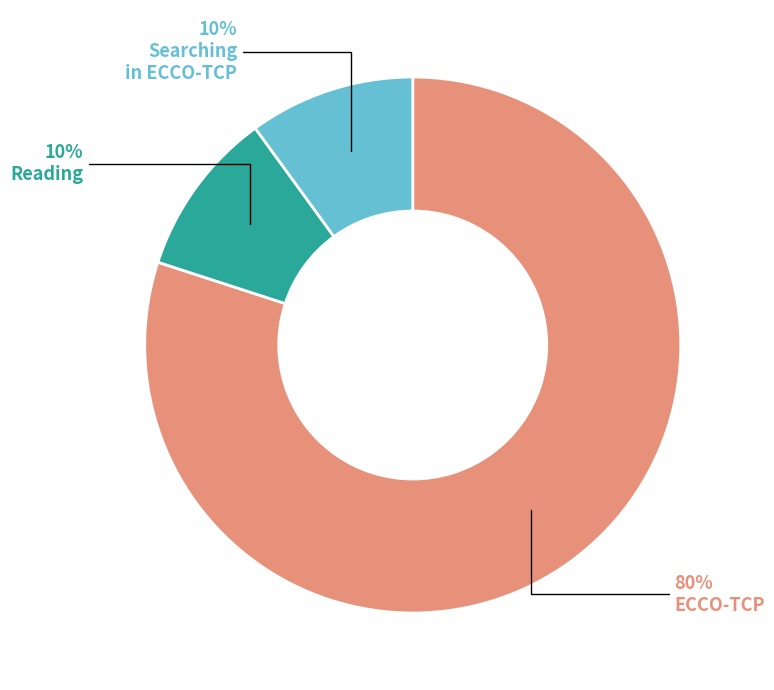

To the nearest percent, what is the difference between the largest and smallest slice percentages?

70%